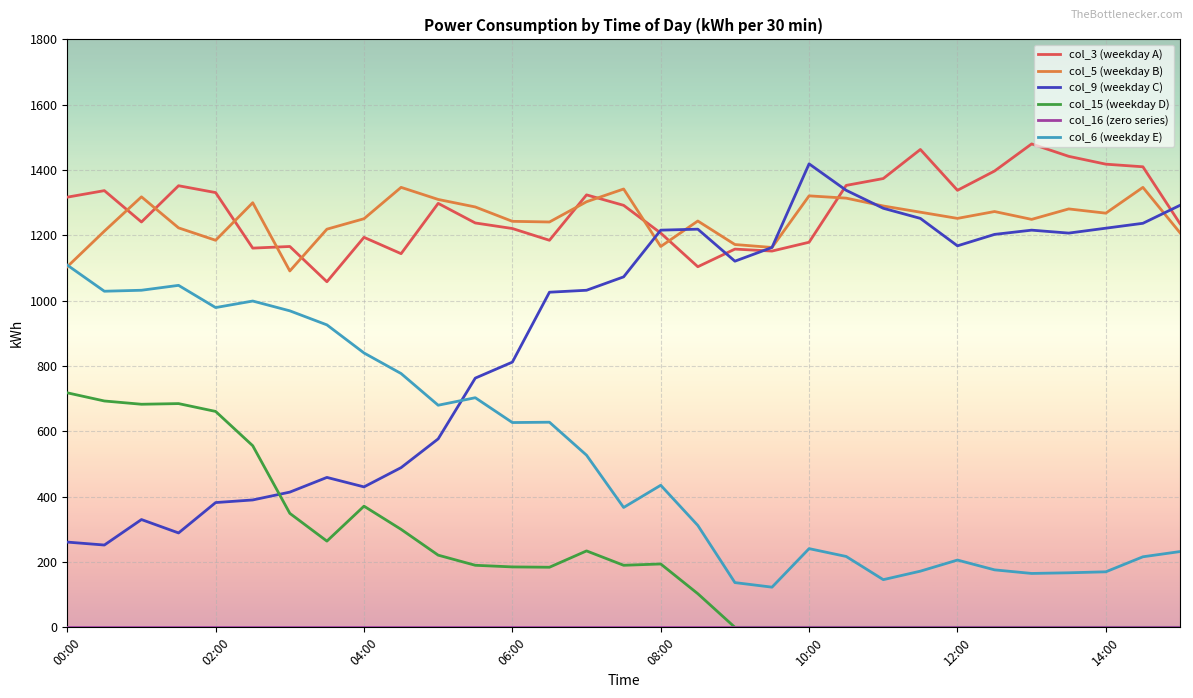

True or false: col_6 (weekday E) and col_15 (weekday D) cross at least once.

False